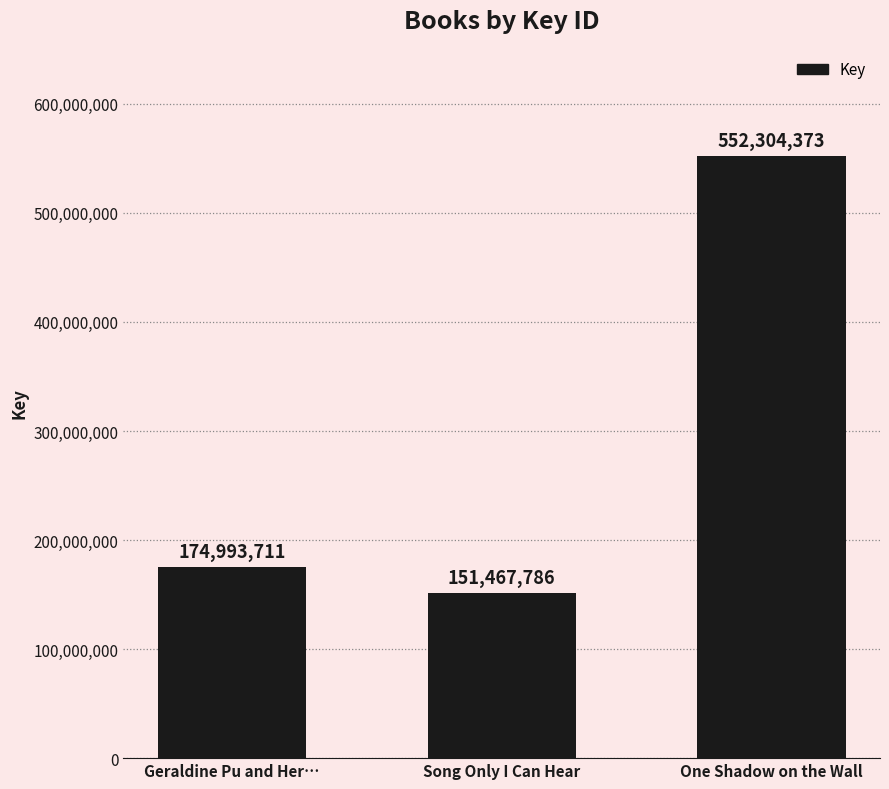

Reading left to right, list all the values displayed in this chart.

Geraldine Pu and Her…=174993711	Song Only I Can Hear=151467786	One Shadow on the Wall=552304373